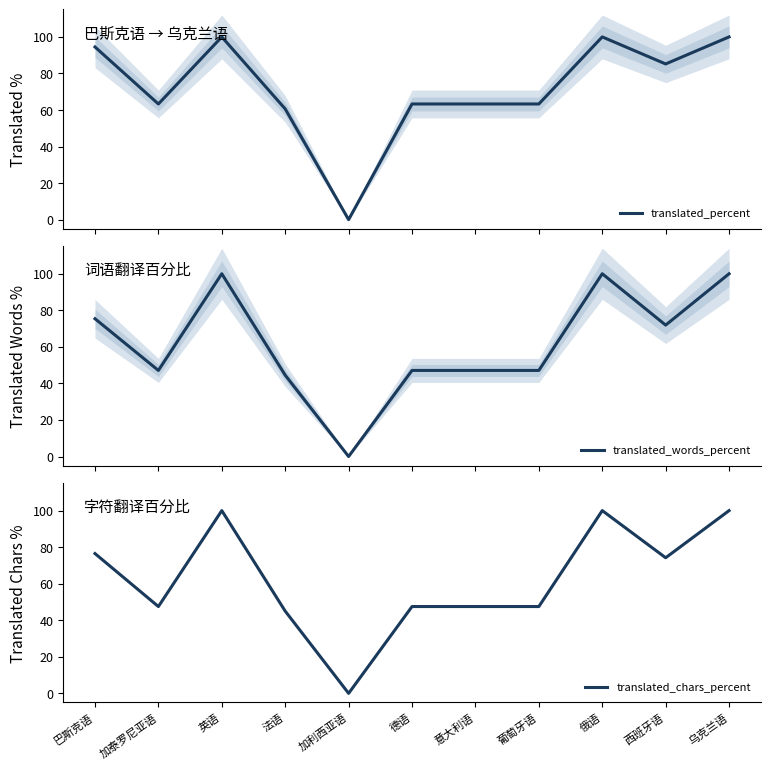

What is the total value across all series at 俄语?

300.0